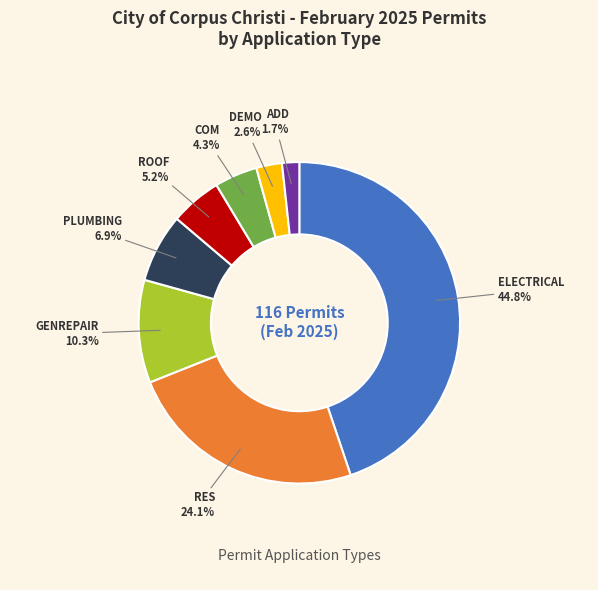

The ROOF slice represents 1% of the pie. True or false?

False